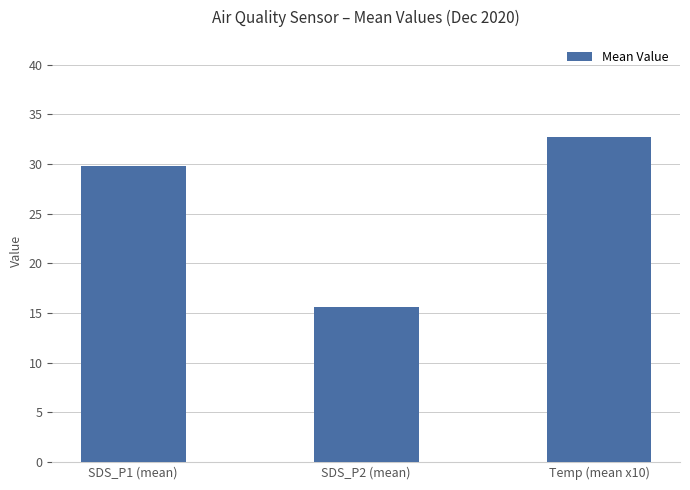

What is the smallest value displayed?

15.6